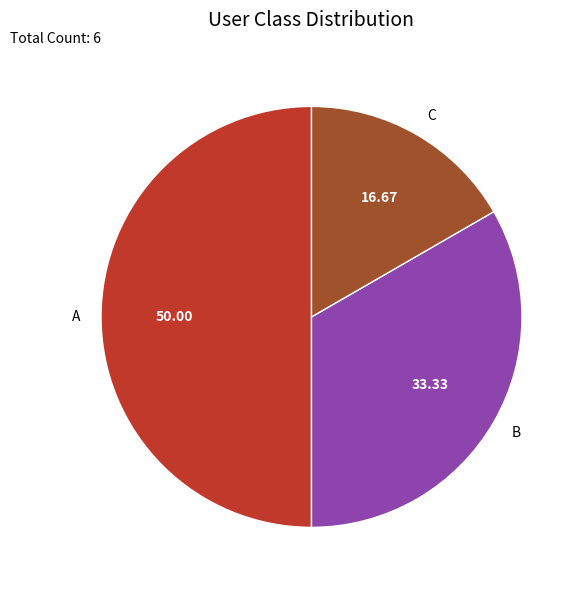

What is the ratio of the value at C to the value at B?

0.5